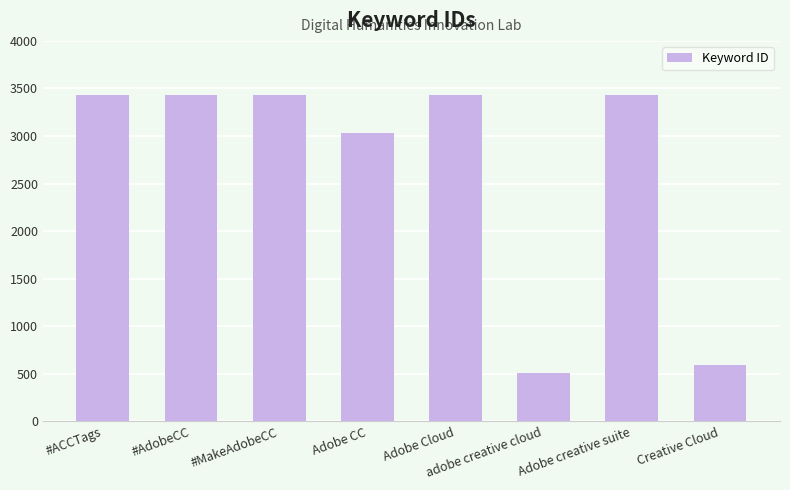

What is the sum of the values at #ACCTags and #MakeAdobeCC?

6868